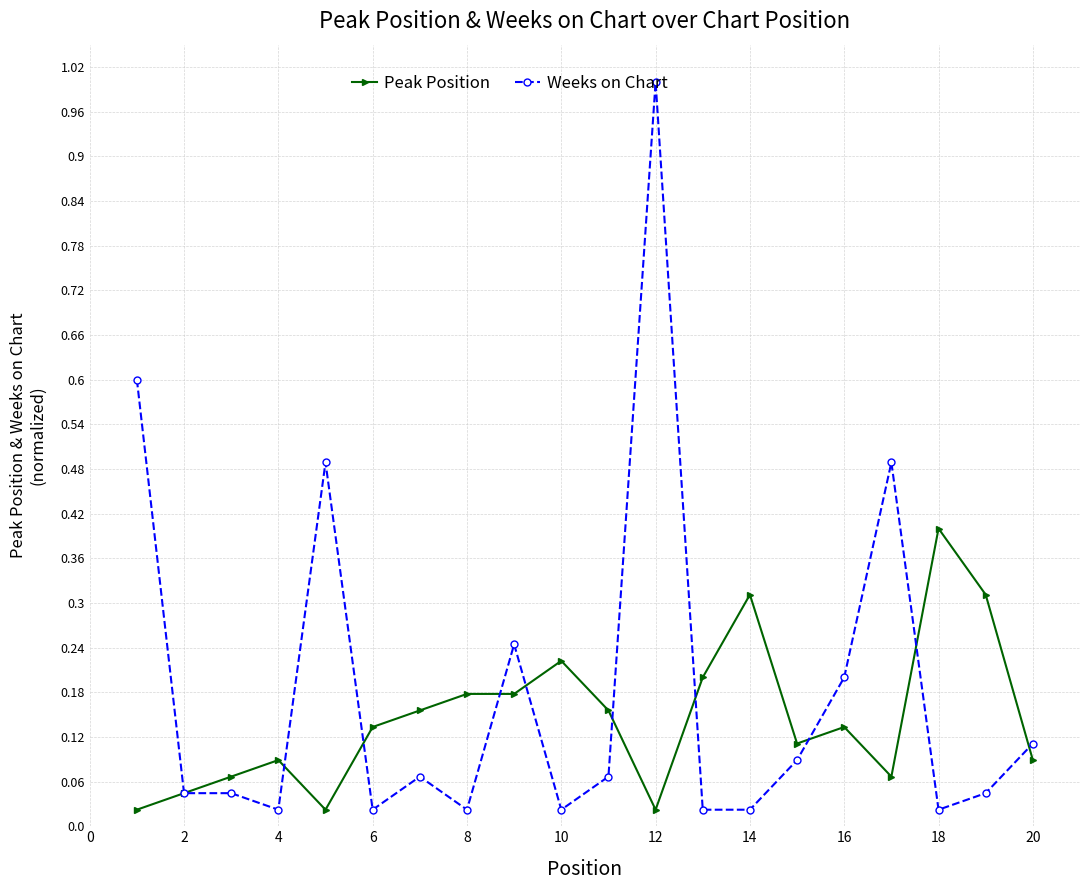

What is the maximum value for Peak Position?

0.4